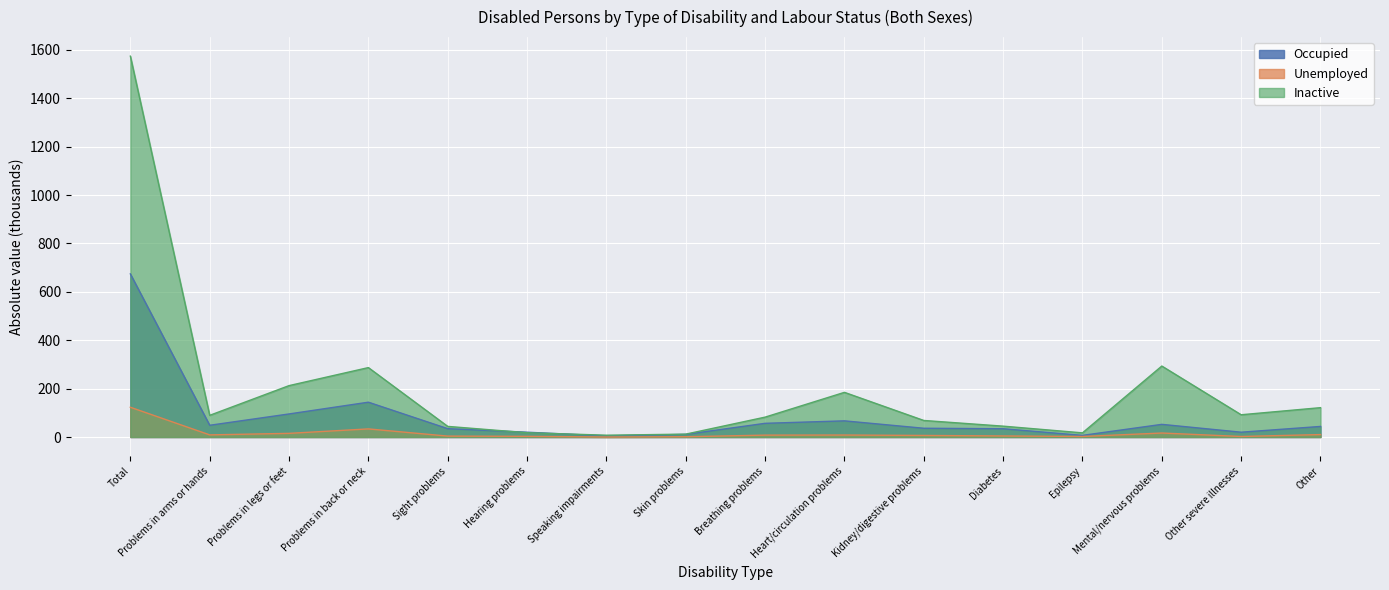

What position from the right is Sight problems?

12